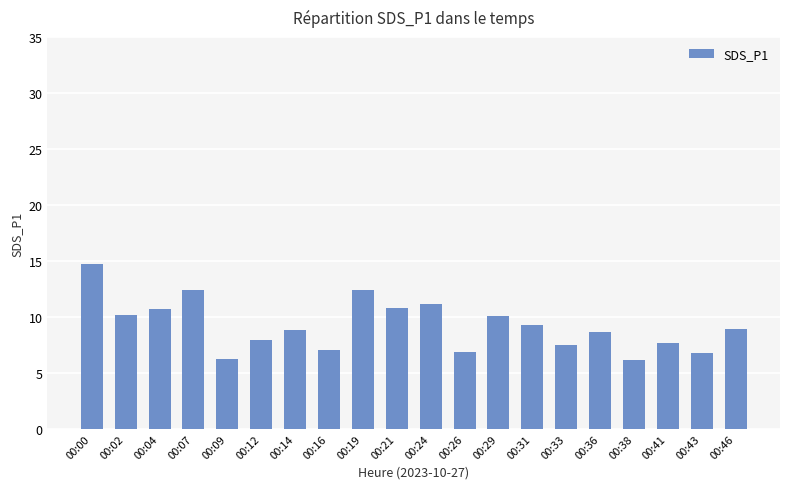

Are the bars horizontal?

No